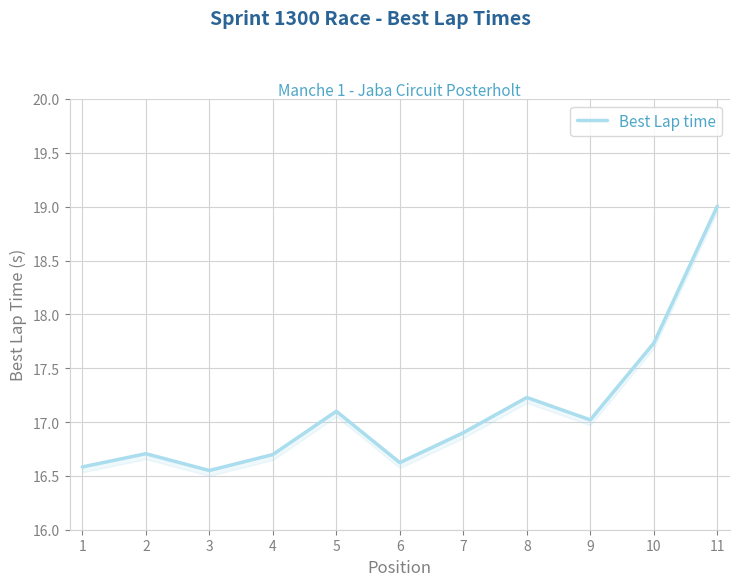

The chart shows a value of 10.2 at 5. True or false?

False